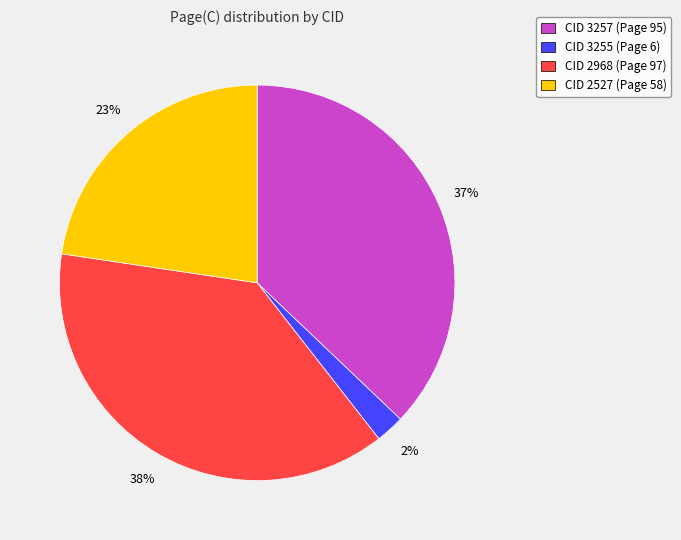

Is the sum of CID 2968 (Page 97) and CID 3257 (Page 95) greater than half?

Yes